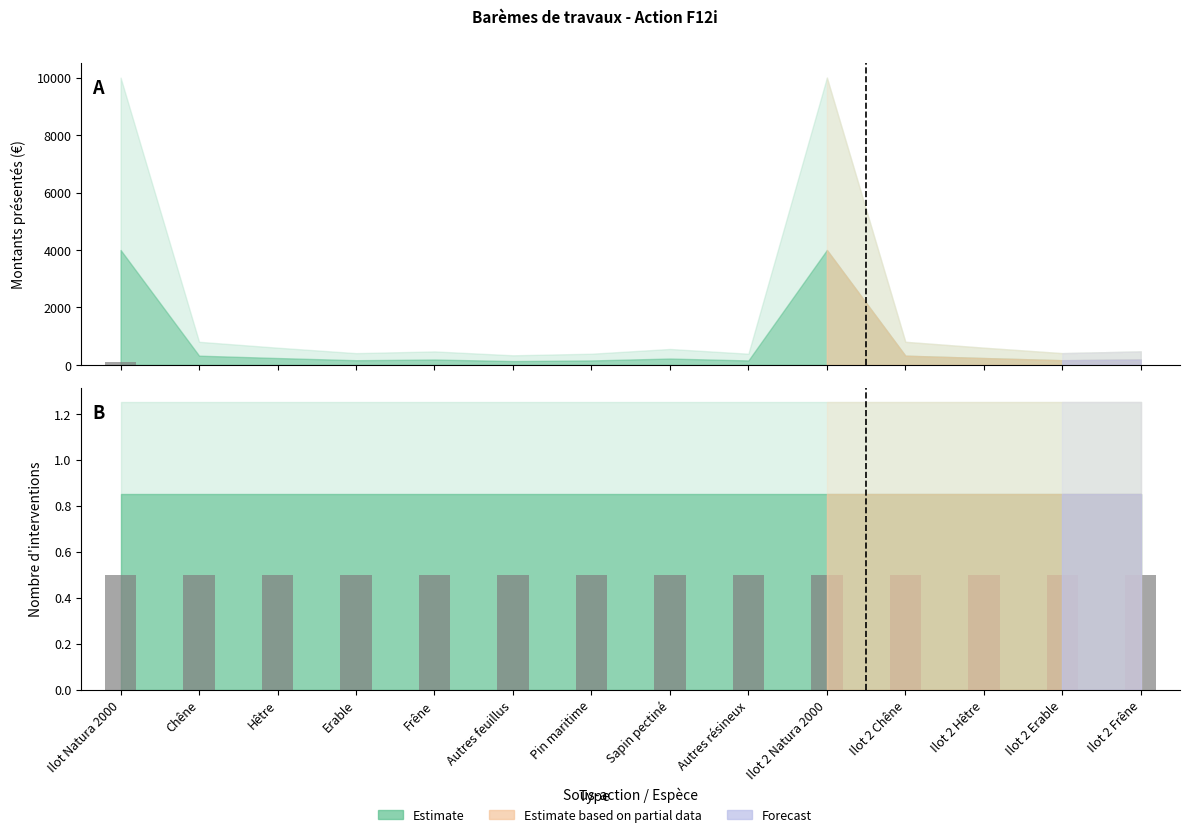

Reading left to right, what are all the values shown in this chart?

Montant présenté: Ilot Natura 2000=100.0	Chêne=0.0	Hêtre=0.0	Erable=0.0	Frêne=0.0	Autres feuillus=0.0	Pin maritime=0.0	Sapin pectiné=0.0	Autres résineux=0.0	Ilot 2 Natura 2000=0.0	Ilot 2 Chêne=0.0	Ilot 2 Hêtre=0.0	Ilot 2 Erable=0.0	Ilot 2 Frêne=0.0
Nombre d'interventions: Ilot Natura 2000=0.5	Chêne=0.5	Hêtre=0.5	Erable=0.5	Frêne=0.5	Autres feuillus=0.5	Pin maritime=0.5	Sapin pectiné=0.5	Autres résineux=0.5	Ilot 2 Natura 2000=0.5	Ilot 2 Chêne=0.5	Ilot 2 Hêtre=0.5	Ilot 2 Erable=0.5	Ilot 2 Frêne=0.5